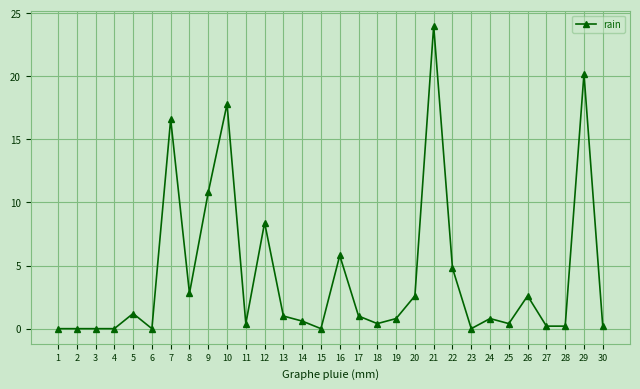

At which category does the chart reach its peak across all series?

21